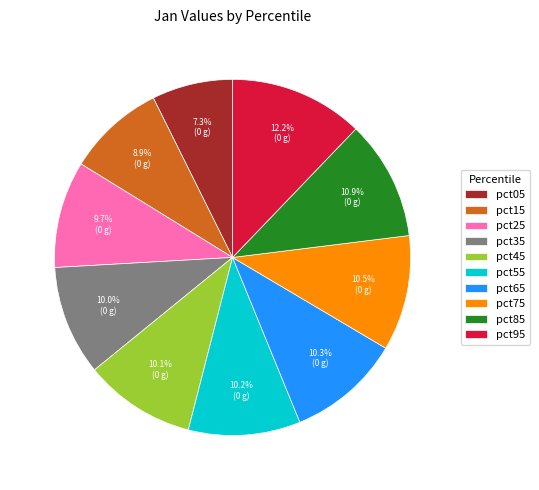

The pct15 slice represents 1% of the pie. True or false?

False